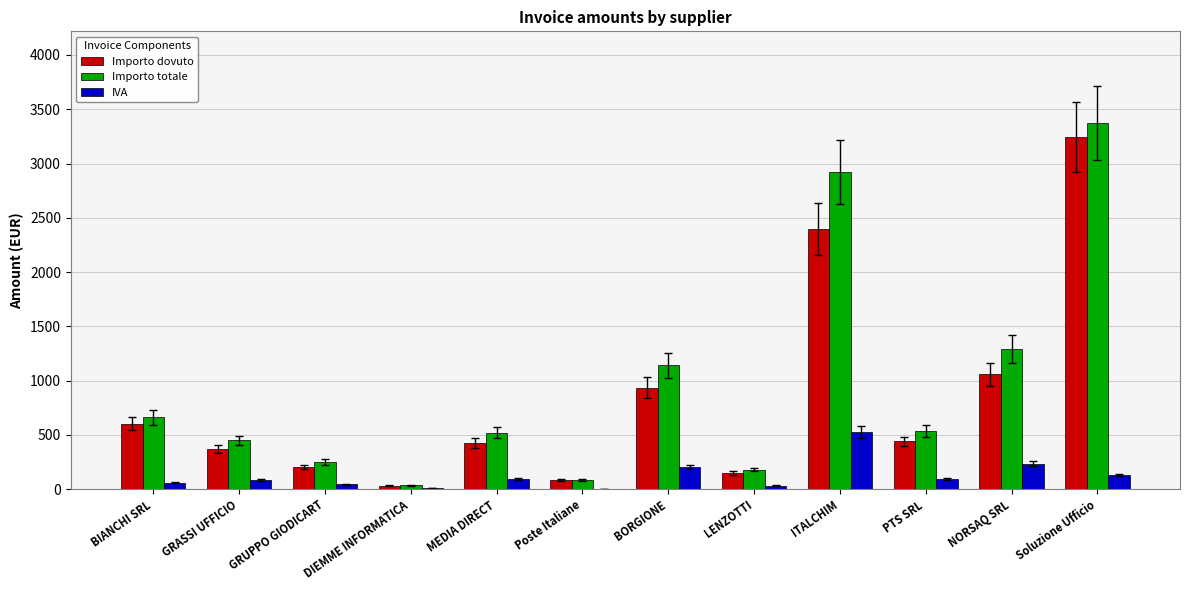

Where is Importo dovuto nearest to the value 1637?

NORSAQ SRL